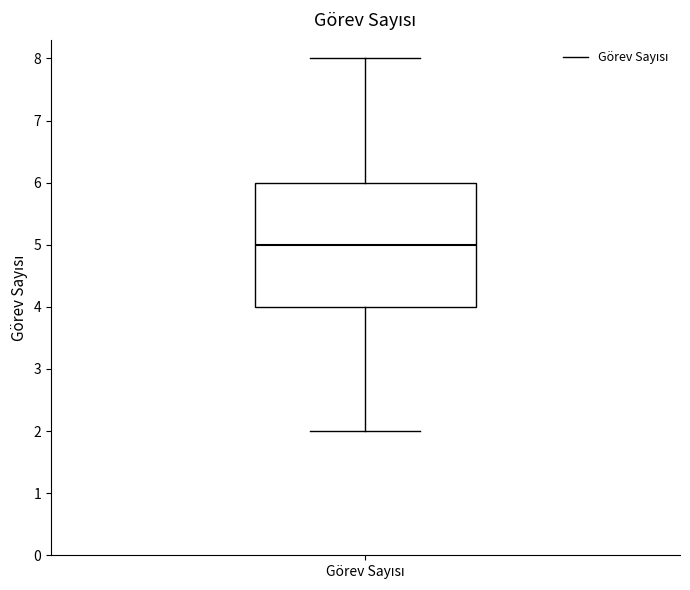

Read this box plot against the y-axis: the position of the median line, the range covered by the box, and the ends of both whiskers. The values are not printed on the chart, so give them approximately, as read against the axis.

median 5, box 4 to 6, whiskers 2 to 8